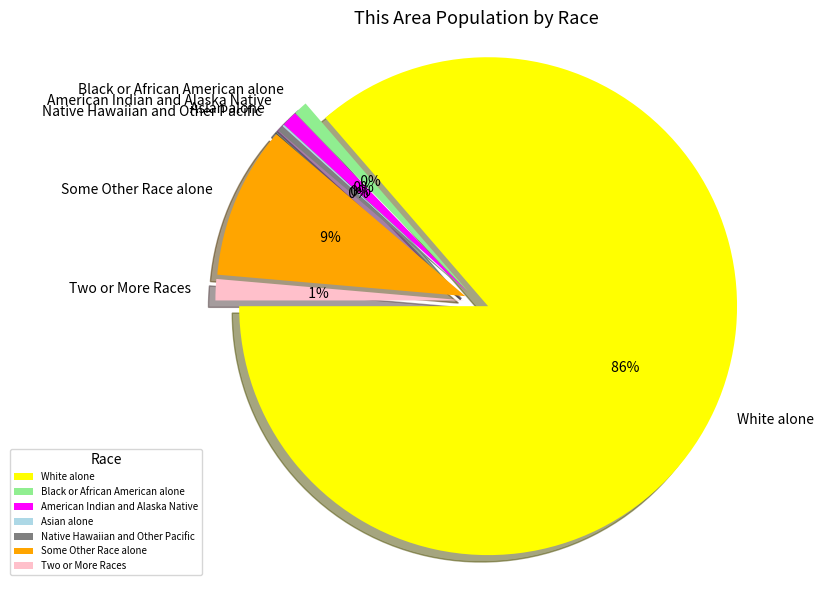

Between Two or More Races and Black or African American alone, which is larger?

Two or More Races